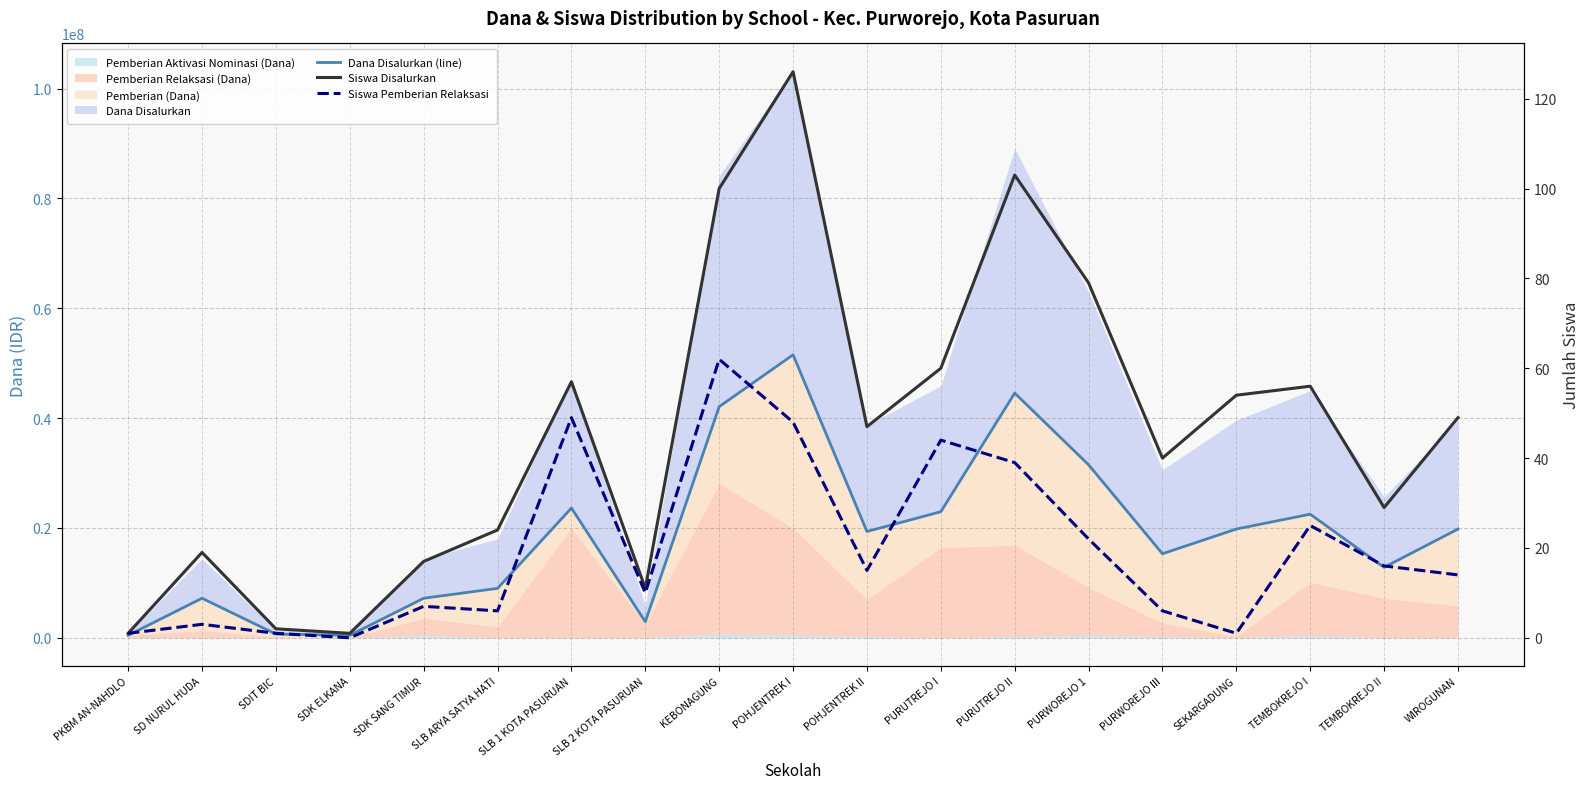

Where is Dana Disalurkan (line) nearest to the value 25987500?

SLB 1 KOTA PASURUAN